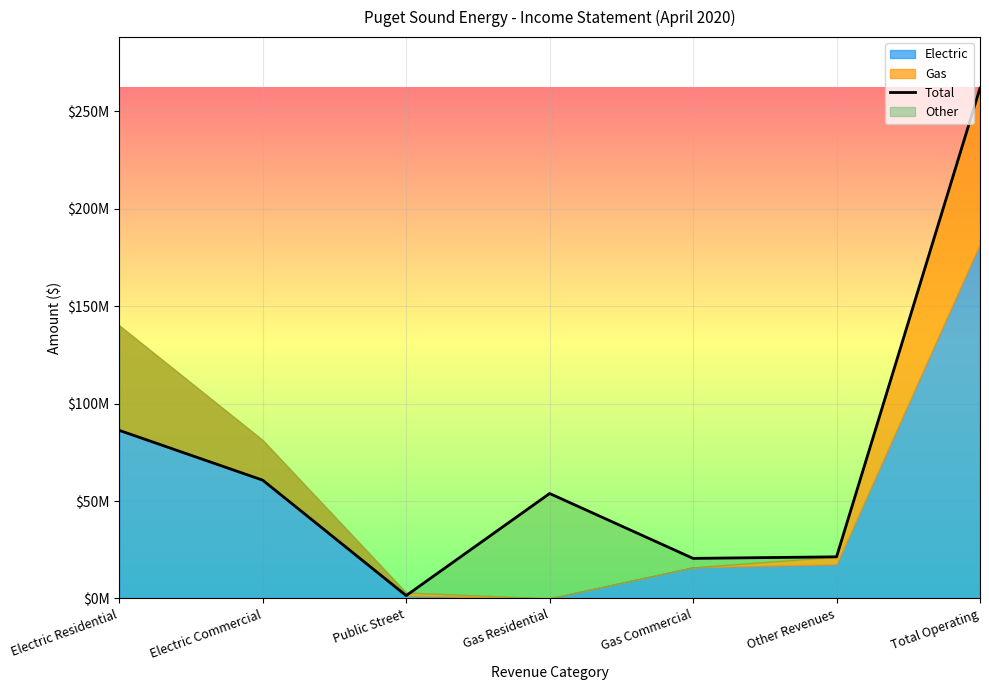

Rank the categories by value from highest to lowest.

Total Operating, Electric Residential, Electric Commercial, Gas Residential, Other Revenues, Gas Commercial, Public Street